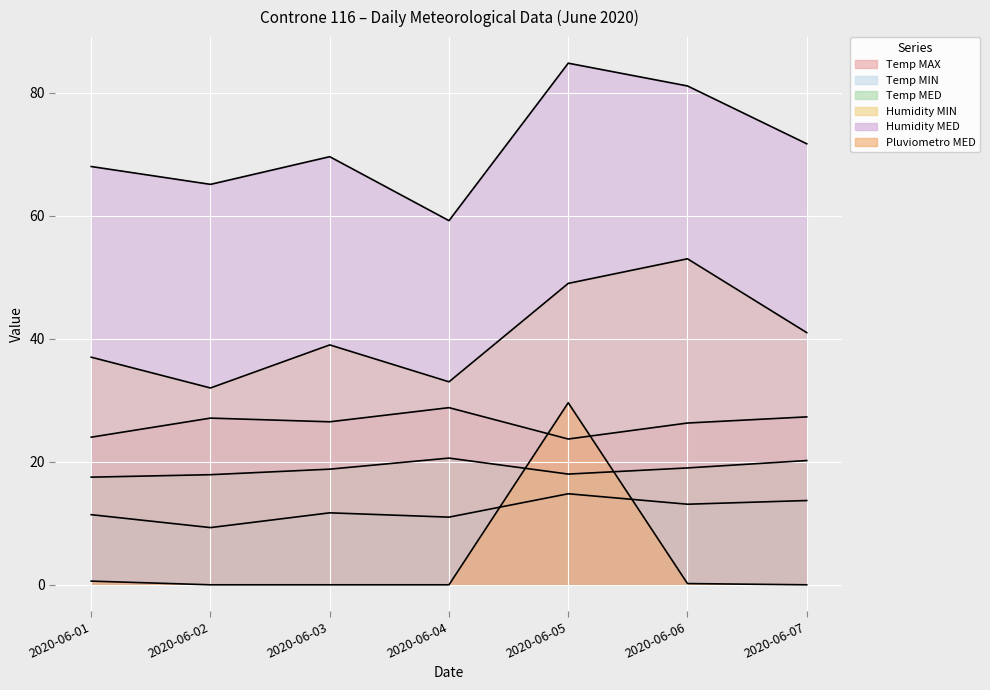

Is the value of Temp MED at 2020-06-04 greater than the value of Temp MIN at 2020-06-07?

Yes